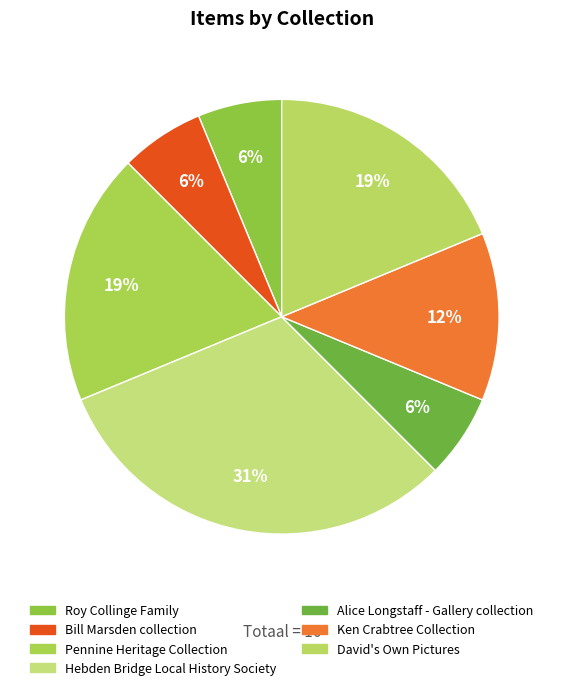

How many slices are in this pie chart?

7